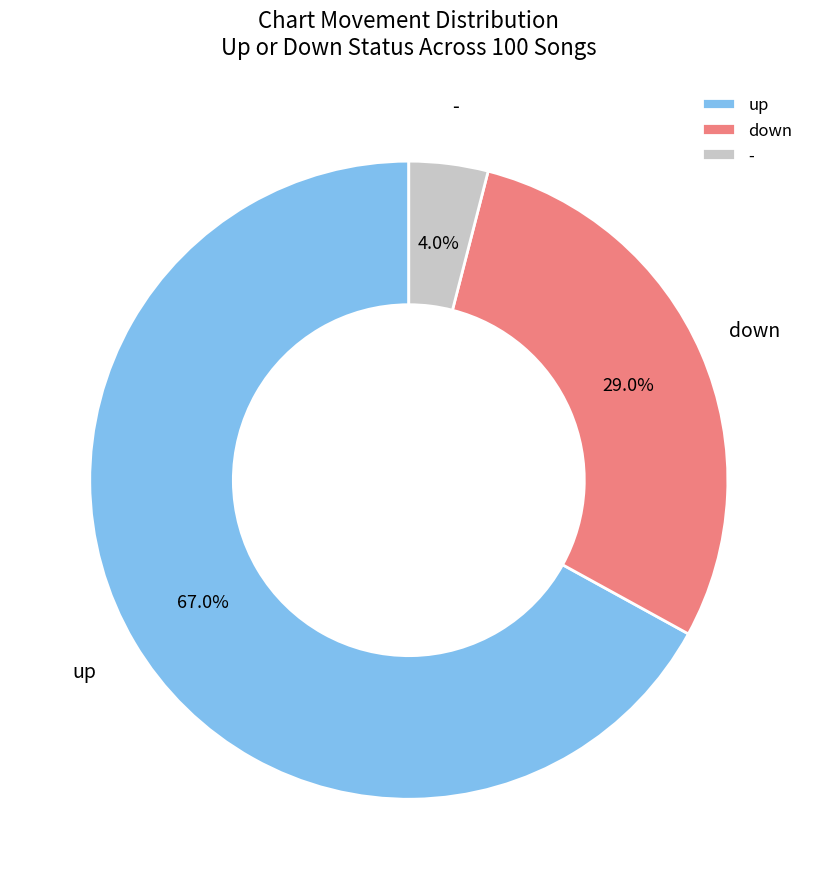

How many segments does this pie chart have?

3